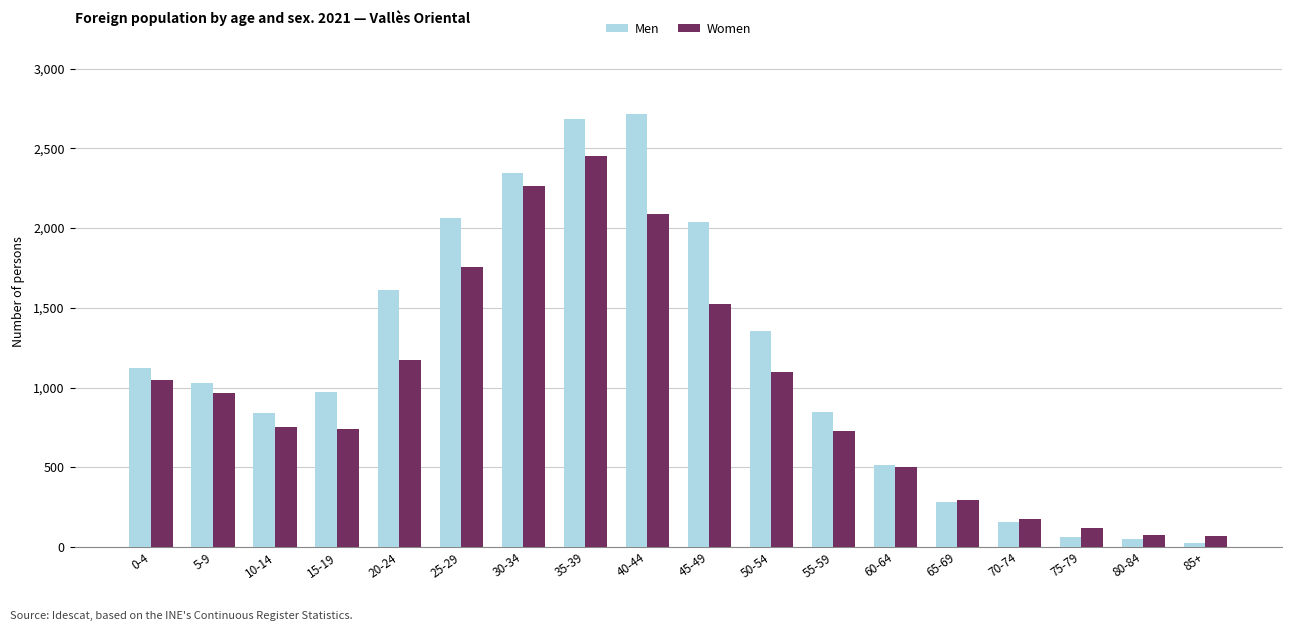

What is the sum of the Women values at 60-64 and 35-39?

2952